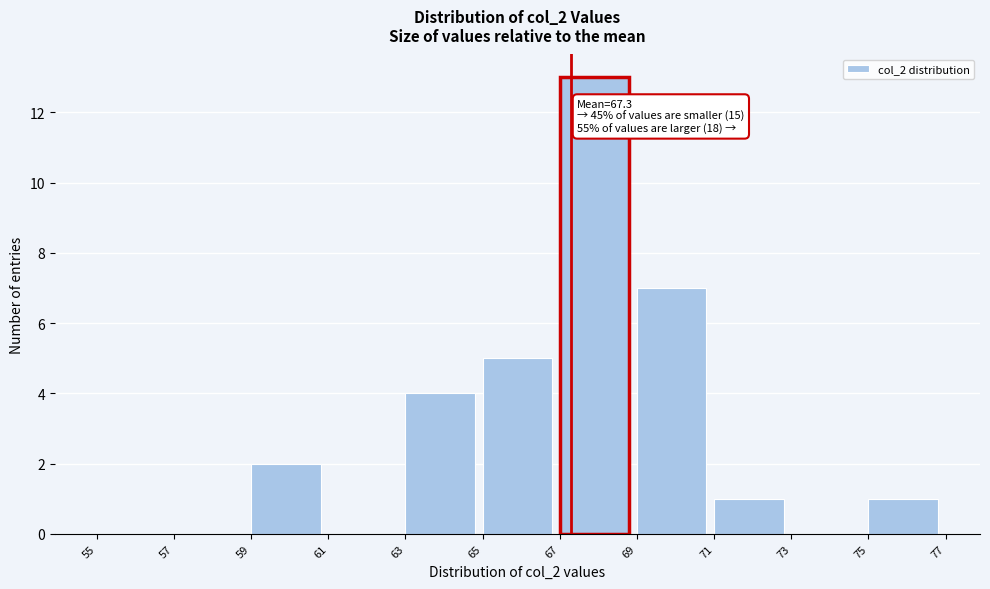

Which range on the x-axis has the tallest bar?

67 to 69